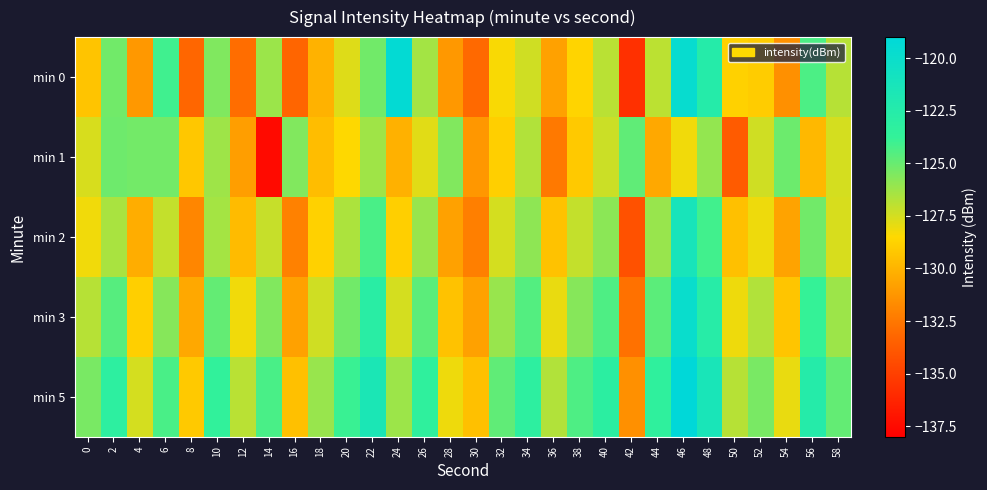

Reading right to left, extract all data points from this chart.

min 0: 58=-126.8	56=-124.4	54=-131.5	52=-129.0	50=-128.8	48=-122.5	46=-119.7	44=-126.9	42=-135.7	40=-126.9	38=-128.7	36=-130.8	34=-127.4	32=-128.4	30=-133.1	28=-131.2	26=-126.4	24=-119.4	22=-125.2	20=-127.7	18=-130.1	16=-133.3	14=-126.2	12=-132.9	10=-125.6	8=-133.2	6=-124.1	4=-131.2	2=-125.2	0=-129.3
min 1: 58=-127.5	56=-129.8	54=-125.1	52=-127.4	50=-133.7	48=-126.0	46=-128.2	44=-130.5	42=-124.8	40=-127.3	38=-129.1	36=-132.4	34=-126.7	32=-128.9	30=-131.2	28=-125.6	26=-127.8	24=-130.1	22=-126.3	20=-128.5	18=-129.6	16=-125.6	14=-137.5	12=-130.9	10=-126.2	8=-129.2	6=-125.3	4=-125.3	2=-125.1	0=-127.6
min 2: 58=-127.6	56=-125.2	54=-130.7	52=-128.1	50=-129.5	48=-124.1	46=-121.3	44=-126.1	42=-134.2	40=-125.8	38=-127.1	36=-129.4	34=-125.9	32=-127.5	30=-132.2	28=-130.8	26=-126.1	24=-128.9	22=-124.3	20=-126.6	18=-128.8	16=-132.1	14=-127.2	12=-129.7	10=-126.4	8=-131.9	6=-127.1	4=-130.3	2=-126.5	0=-128.2
min 3: 58=-126.2	56=-123.8	54=-129.3	52=-126.7	50=-128.1	48=-122.7	46=-119.9	44=-124.7	42=-132.8	40=-124.4	38=-125.7	36=-128.0	34=-124.5	32=-126.1	30=-130.8	28=-129.4	26=-124.7	24=-127.5	22=-122.9	20=-125.2	18=-127.4	16=-130.8	14=-125.6	12=-128.2	10=-124.9	8=-130.5	6=-125.7	4=-128.9	2=-124.6	0=-126.8
min 5: 58=-124.9	56=-122.5	54=-128.0	52=-125.4	50=-126.8	48=-121.4	46=-118.6	44=-123.4	42=-131.5	40=-123.1	38=-124.4	36=-126.7	34=-123.2	32=-124.8	30=-129.5	28=-128.1	26=-123.4	24=-126.2	22=-121.6	20=-123.9	18=-126.1	16=-129.5	14=-124.3	12=-126.9	10=-123.6	8=-129.1	6=-124.3	4=-127.5	2=-123.2	0=-125.4